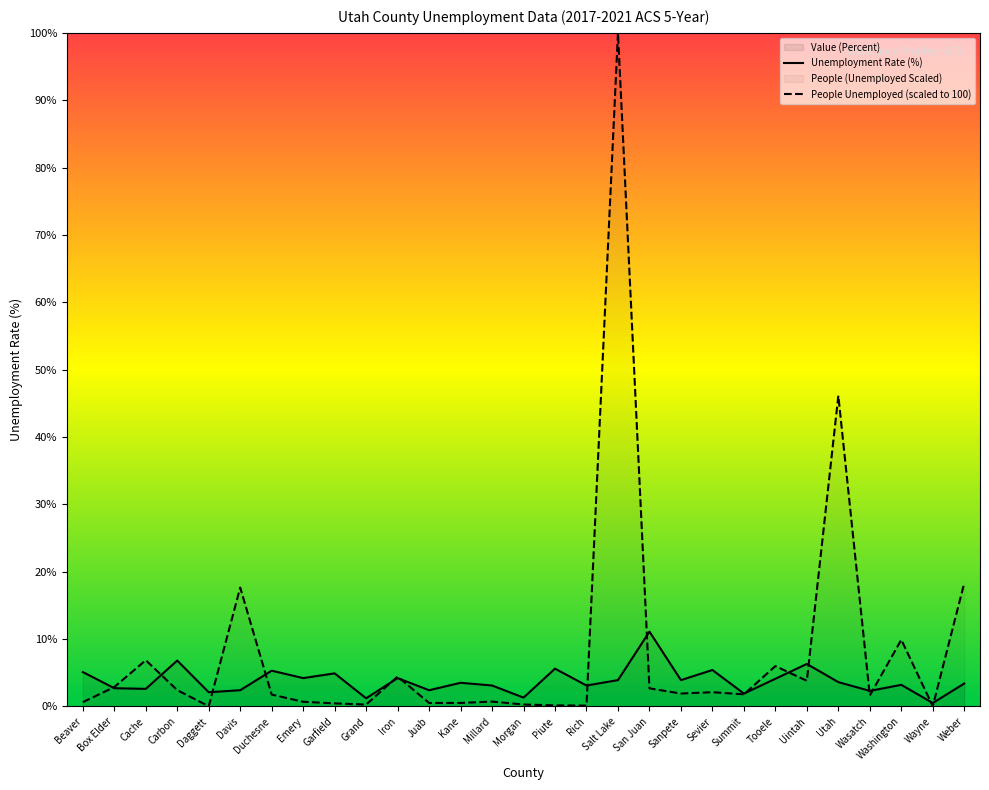

The value of Unemployment Rate (%) at Morgan is 1.3. True or false?

True